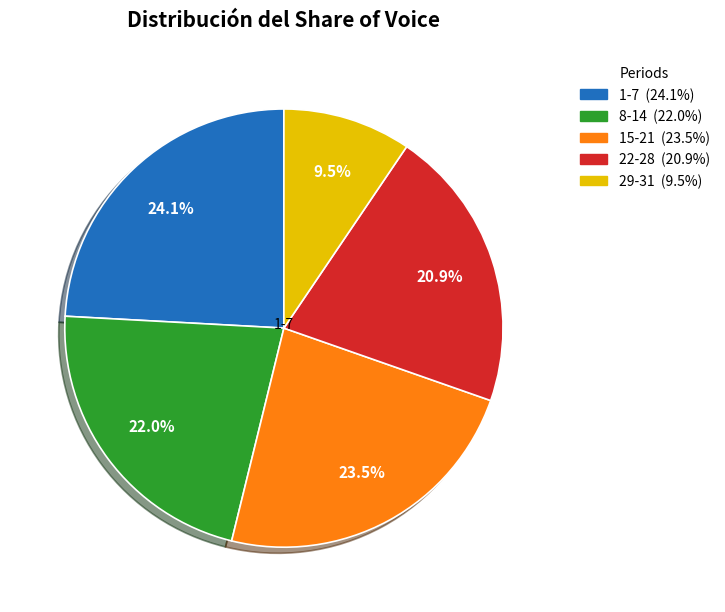

Is there any slice that represents more than half of the pie?

No